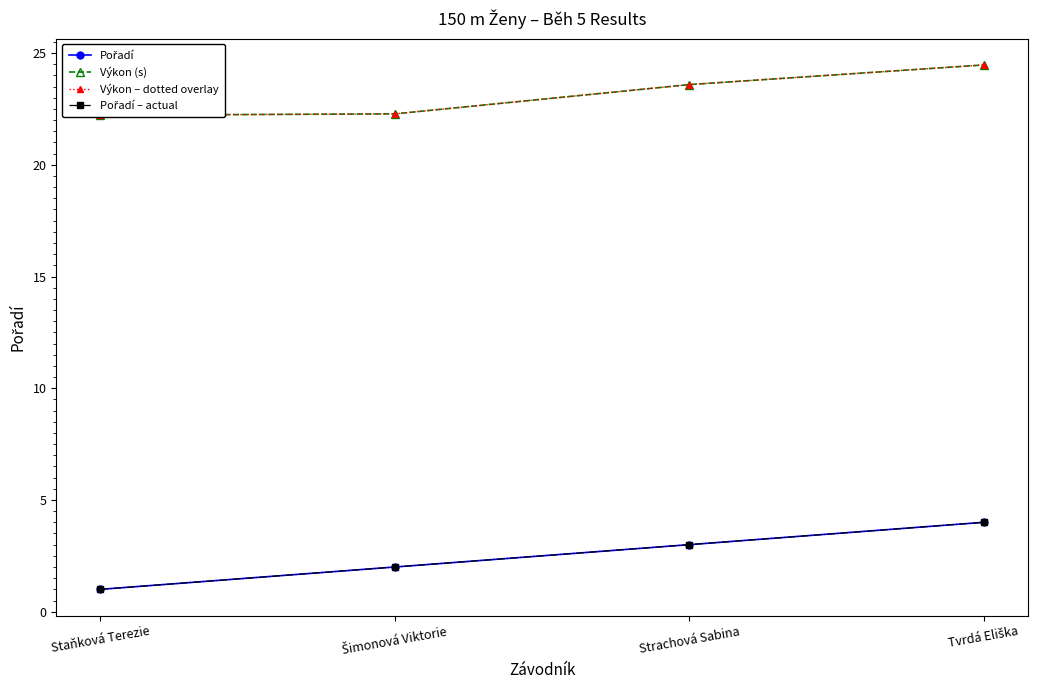

How many data points in Pořadí are above 3?

1